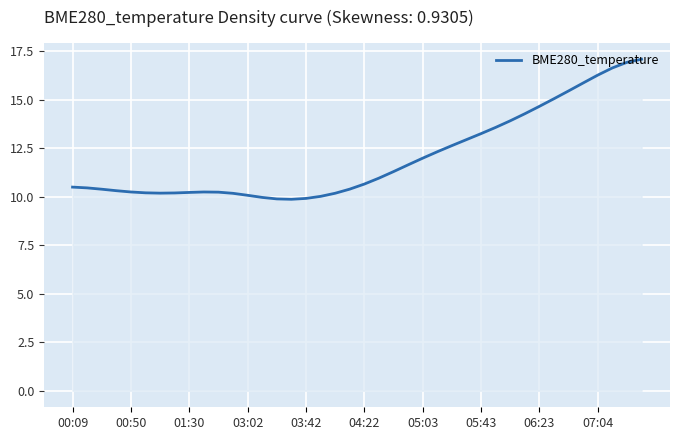

What is the maximum value shown in the chart?

17.1